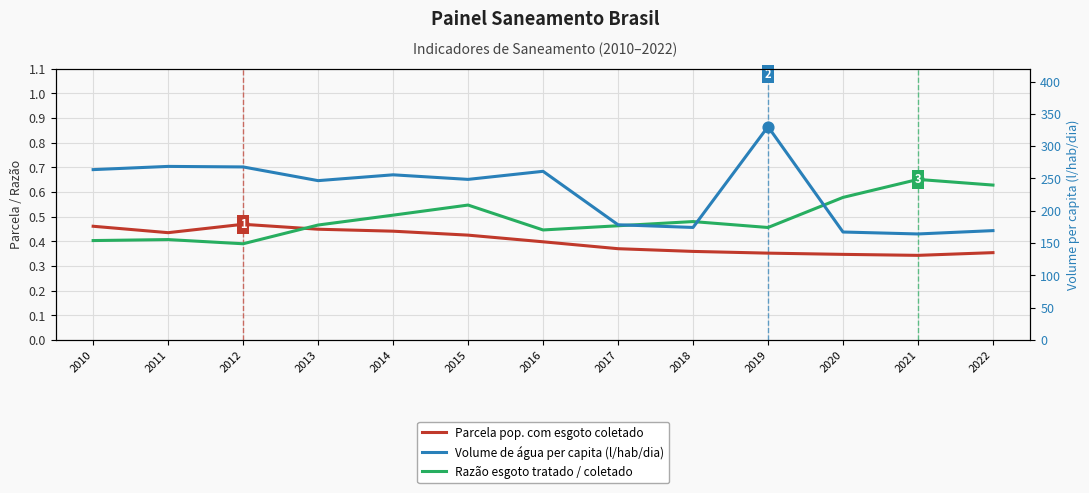

At how many categories does at least one series exceed 261?

5